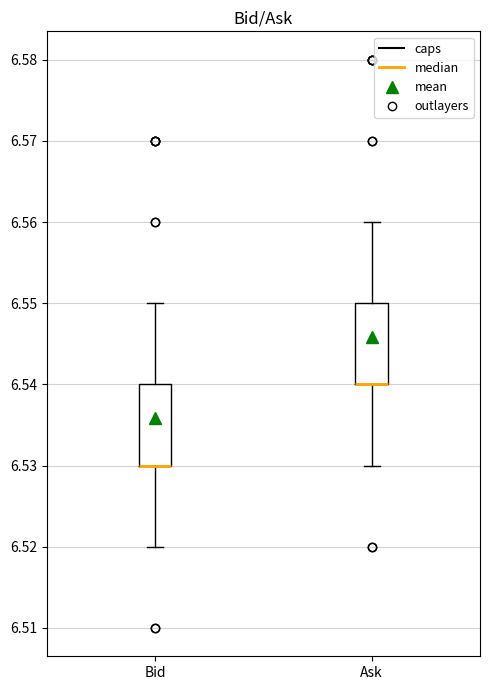

Reading left to right, transcribe this box plot: for each box, give where its median line is, the range the box spans, and where its two whiskers end, as read against the y-axis. The values are not printed on the chart, so give them approximately, as read against the axis.

Bid: median 6.53 (drawn on the box's lower edge), box 6.53 to 6.54, whiskers 6.52 to 6.55
Ask: median 6.54 (drawn on the box's lower edge), box 6.54 to 6.55, whiskers 6.53 to 6.56